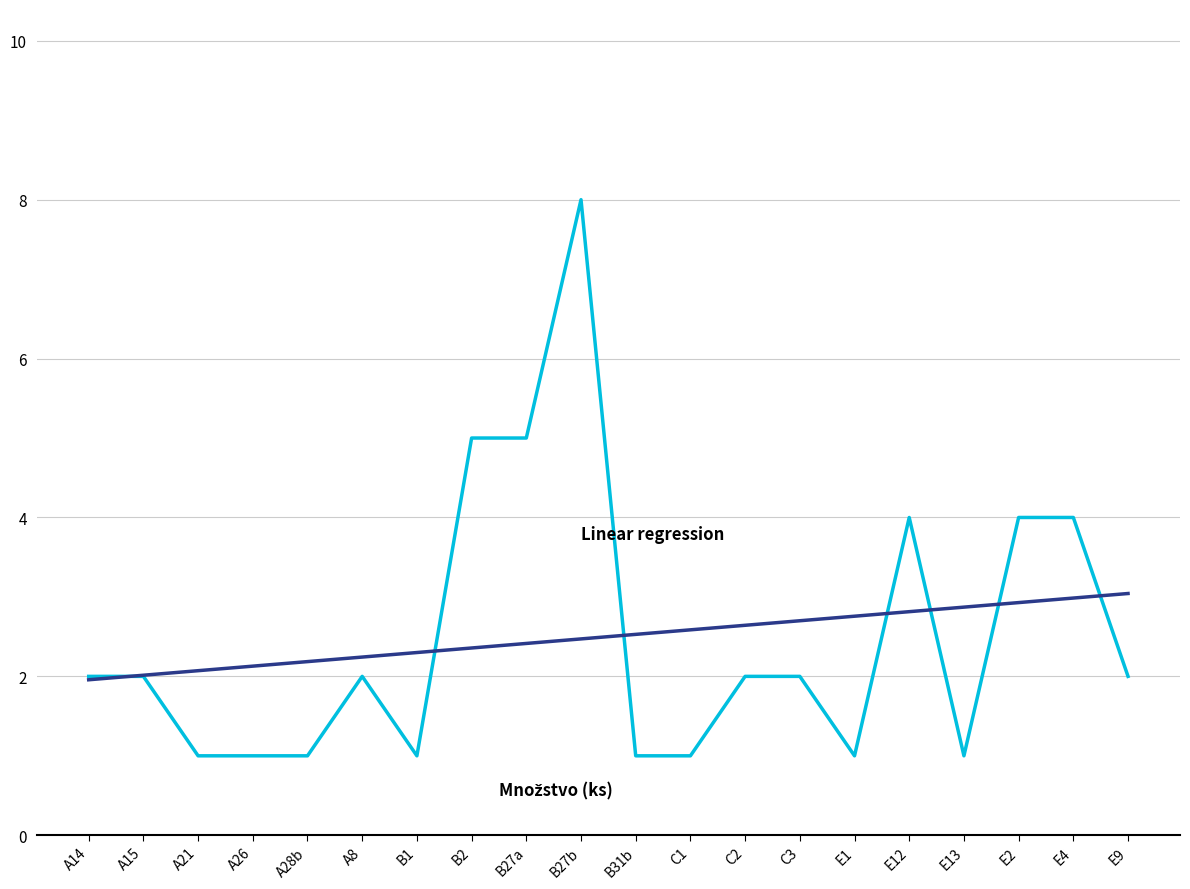

What is the total value across all series at A21?

3.1